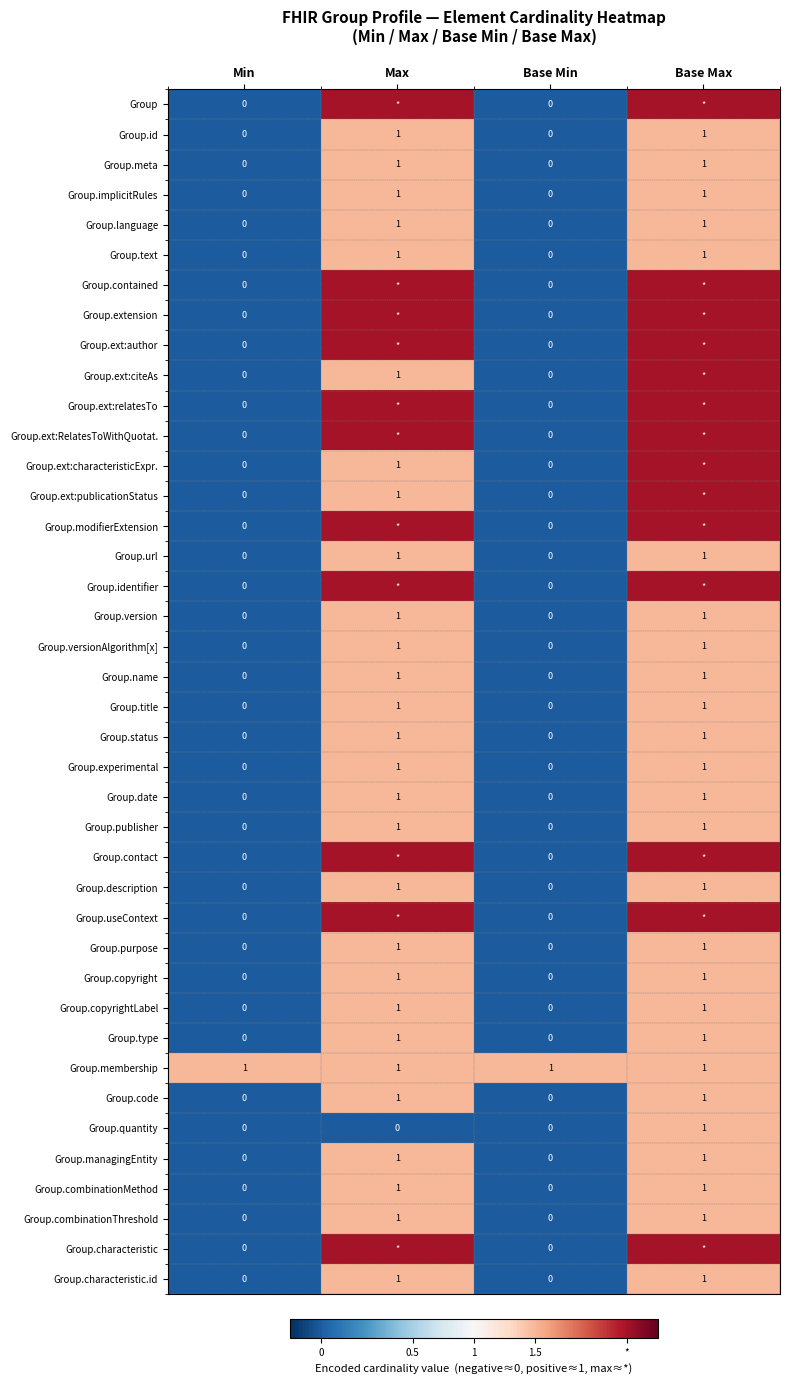

What is the difference between the highest and lowest values at Base Min?

1.0